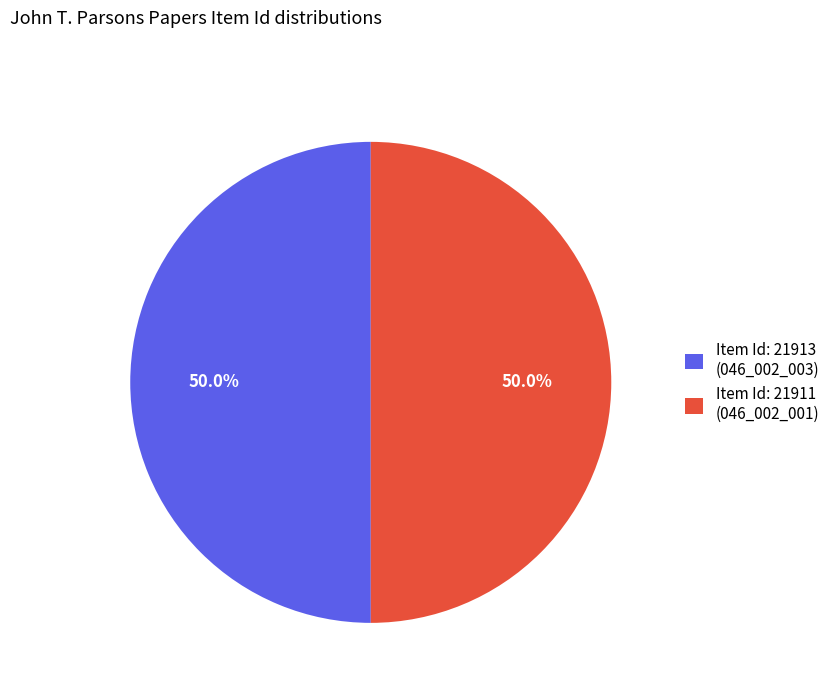

How many segments does this pie chart have?

2